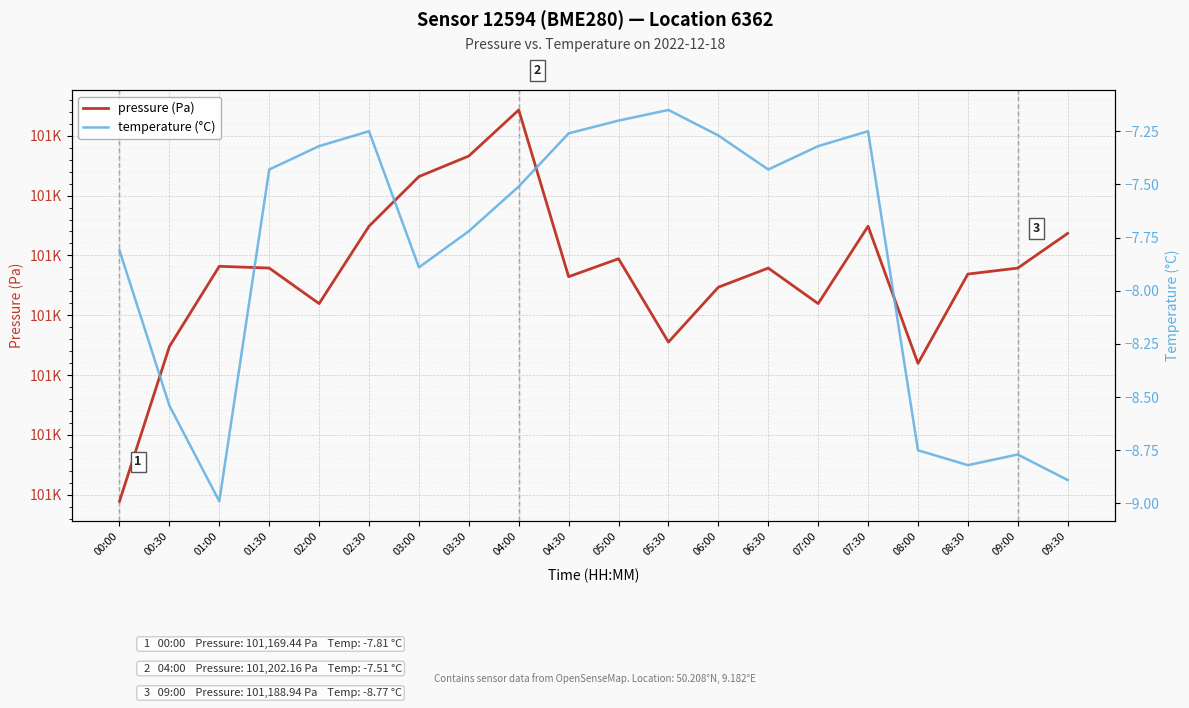

The temperature (°C) series shows -7.3 at 06:00. True or false?

True